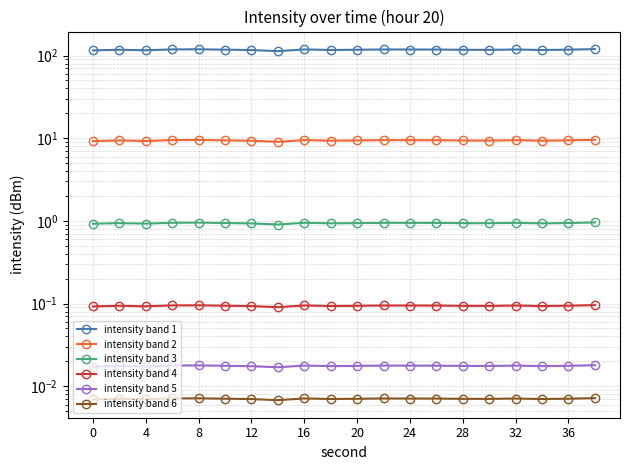

True or false: intensity band 3 and intensity band 6 intersect in this chart.

False